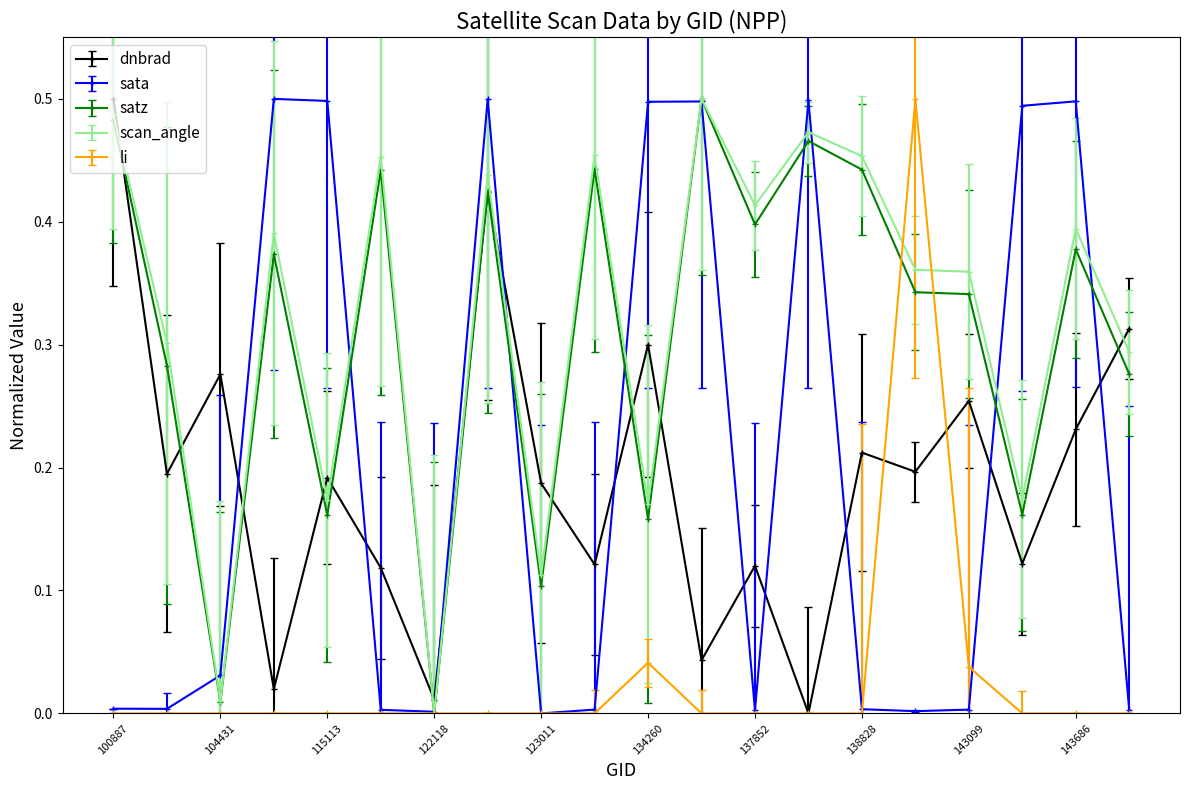

After their last crossing, which series has the higher values: dnbrad or sata?

dnbrad